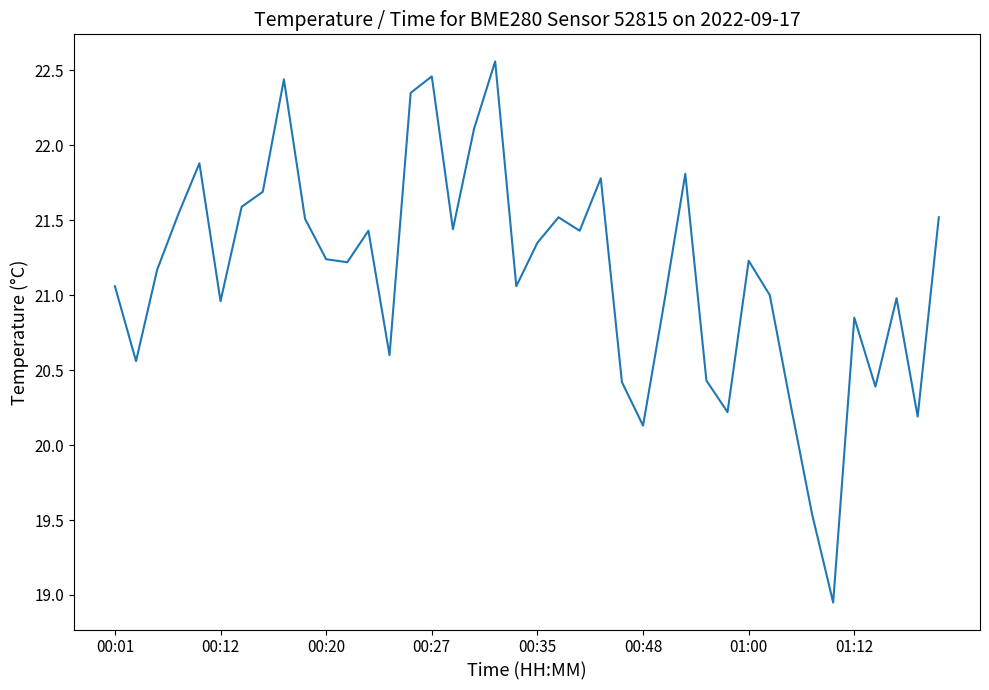

What is the difference between the maximum and minimum values?

3.6